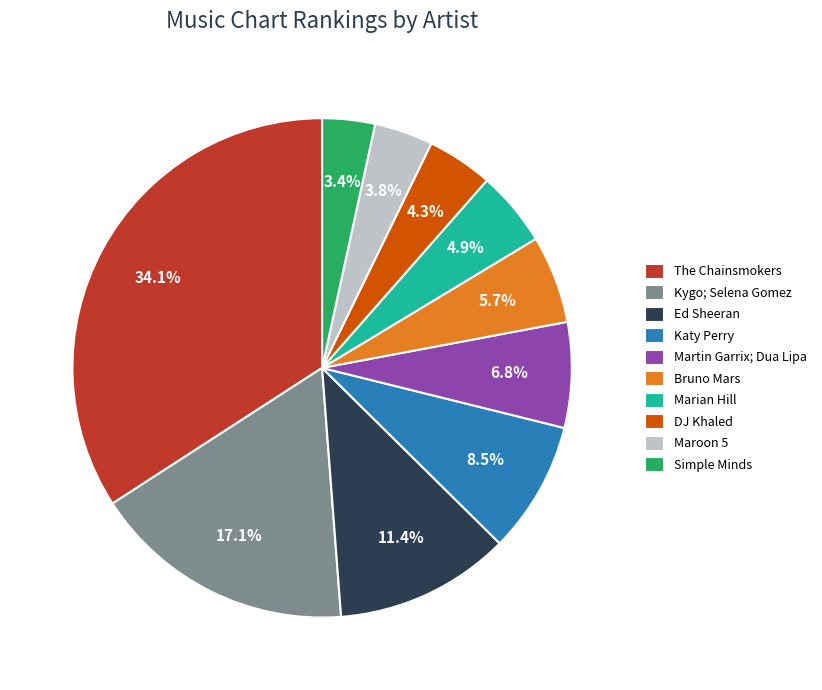

What is the largest slice in the pie chart?

The Chainsmokers